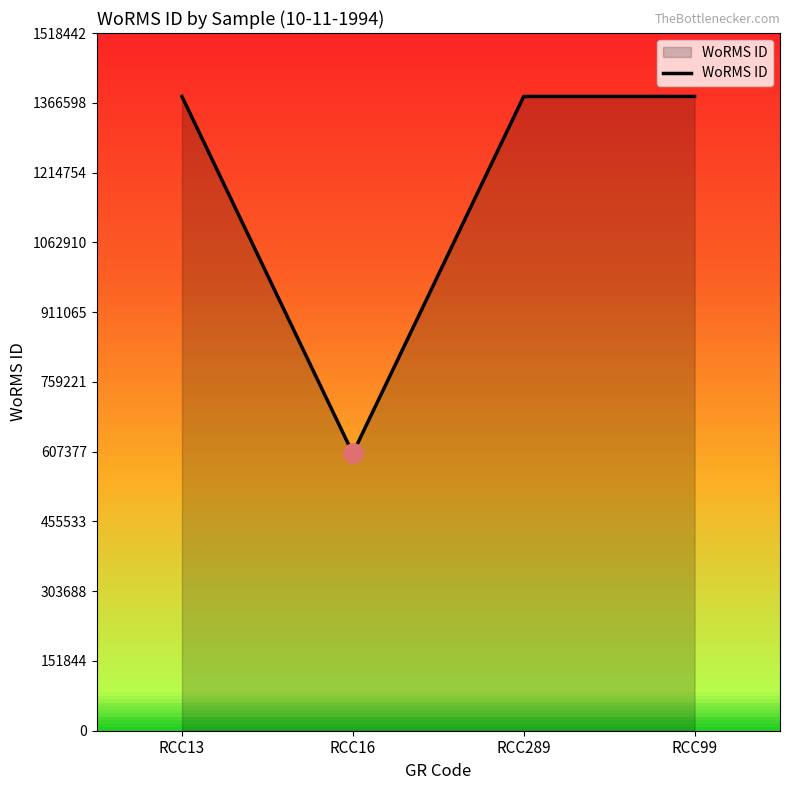

What is the maximum value shown in the chart?

1380402